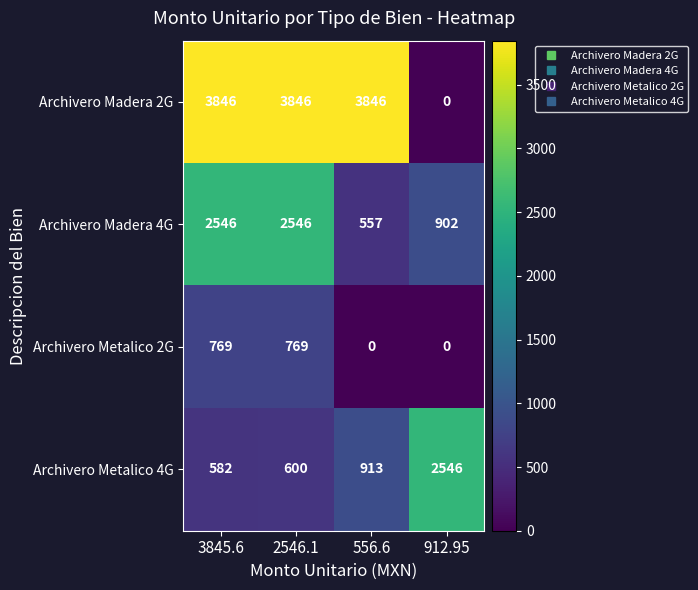

What is the highest value of the Archivero Madera 4G series?

2546